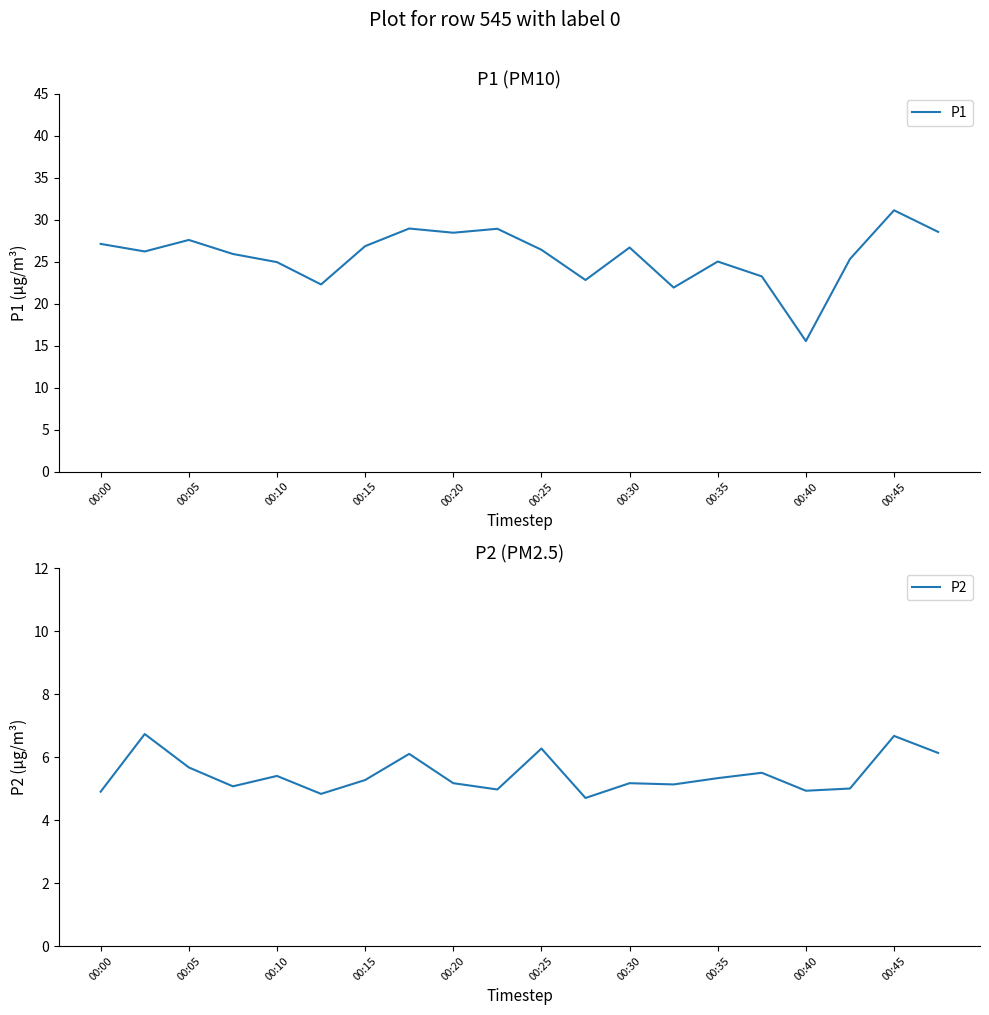

The value of P2 at 19 is 6.1. True or false?

True